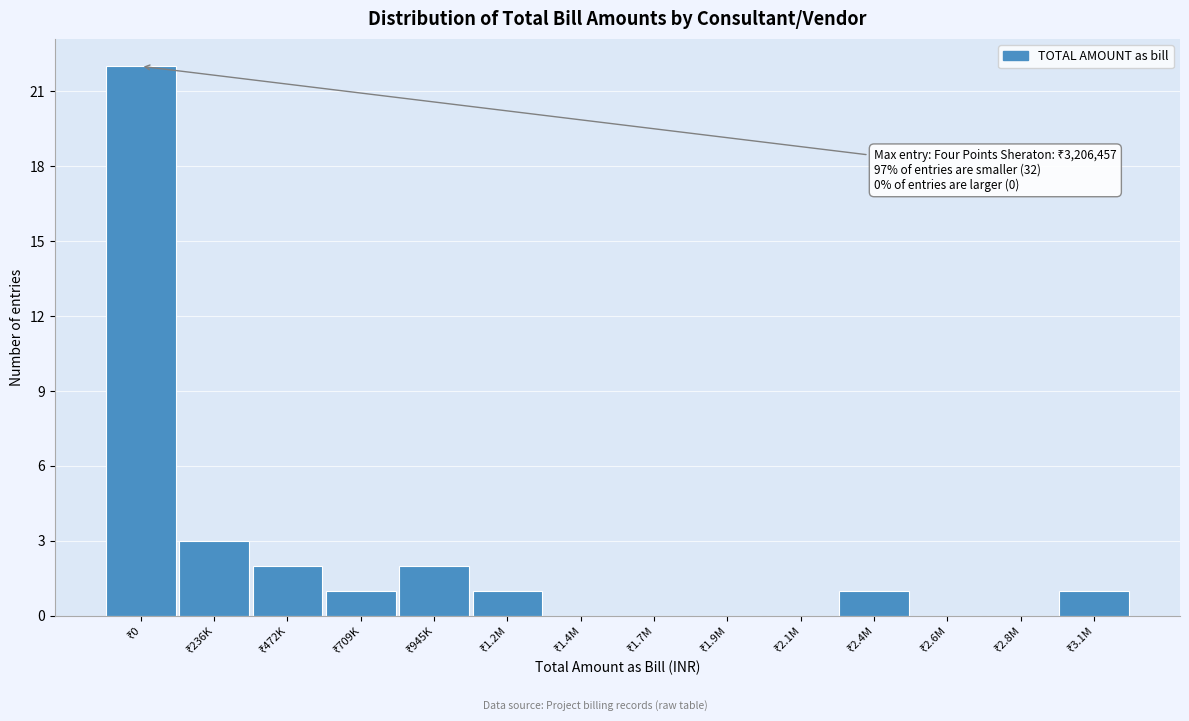

What is the maximum value shown in the chart?

22